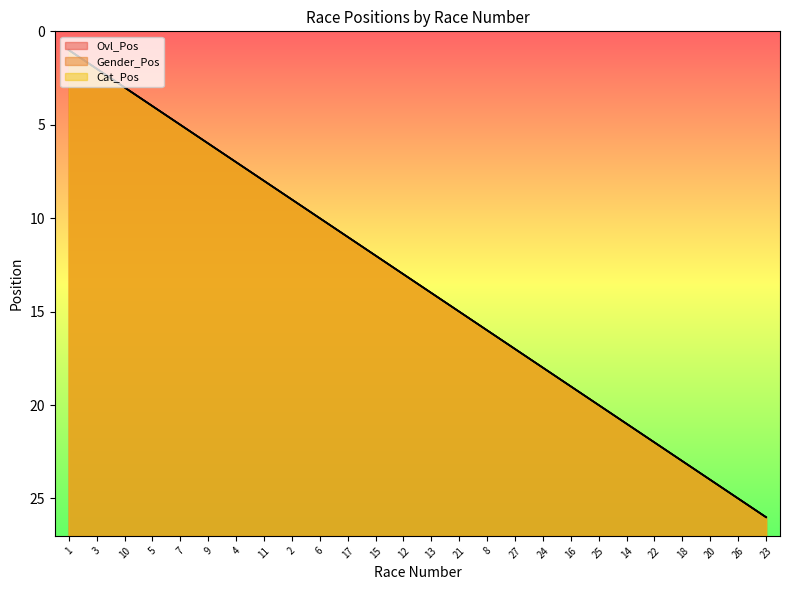

Is it true that Ovl_Pos equals 25 at 26?

True